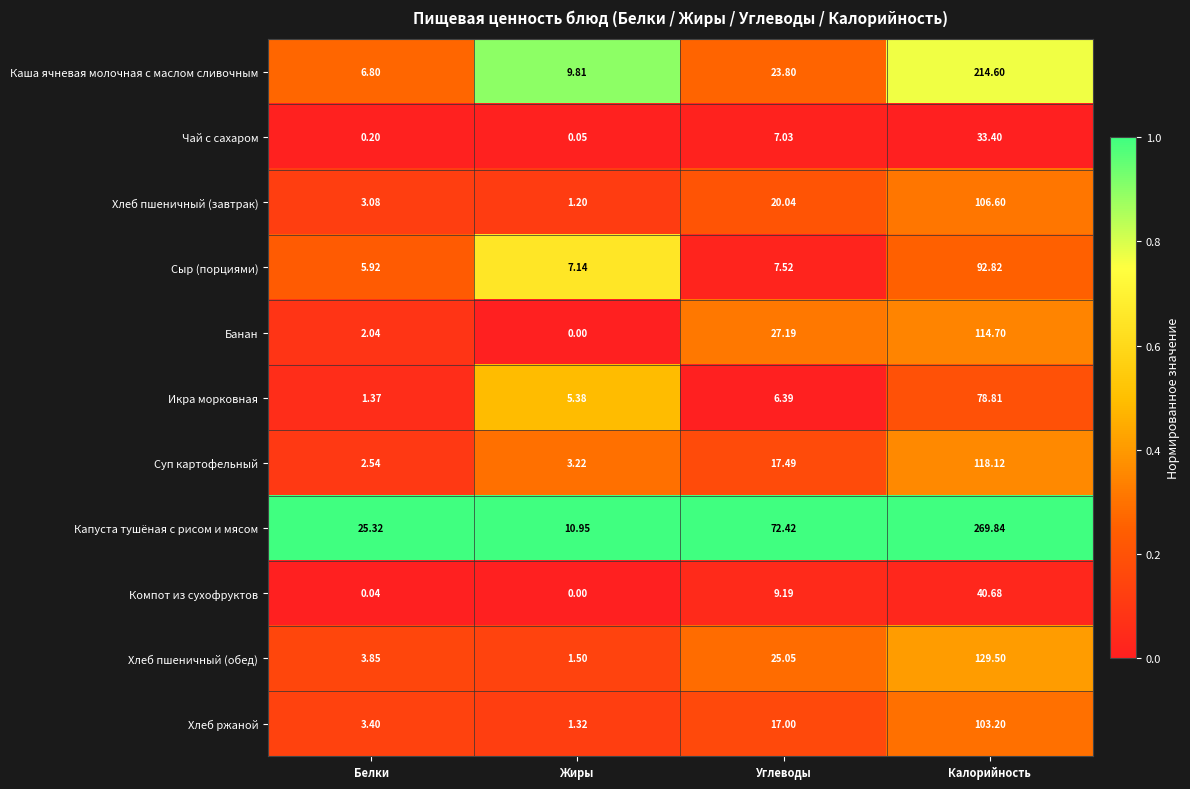

Which category has the highest value in the Хлеб ржаной series?

Калорийность